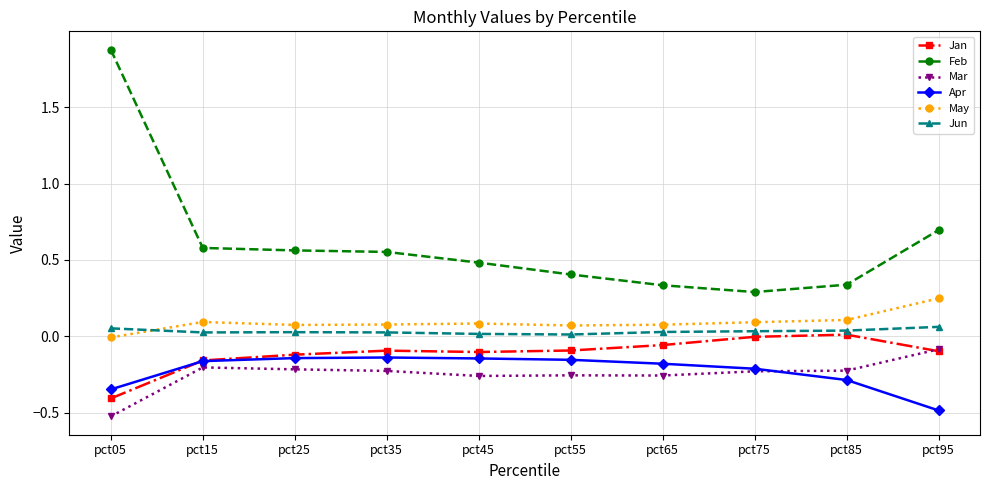

List the series in order of their peak value, lowest first.

Apr, Mar, Jan, Jun, May, Feb